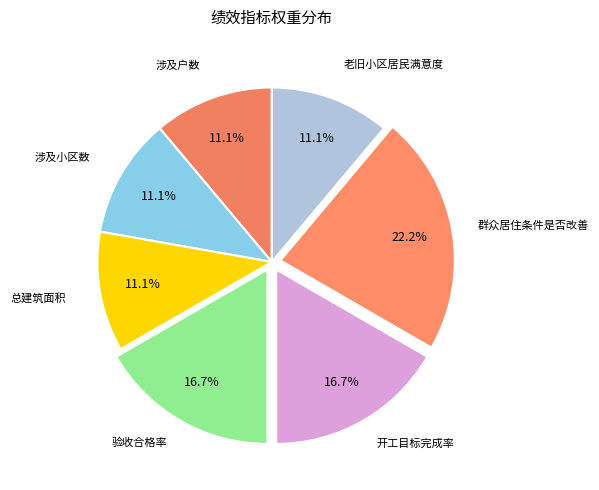

How many slices are in this pie chart?

7